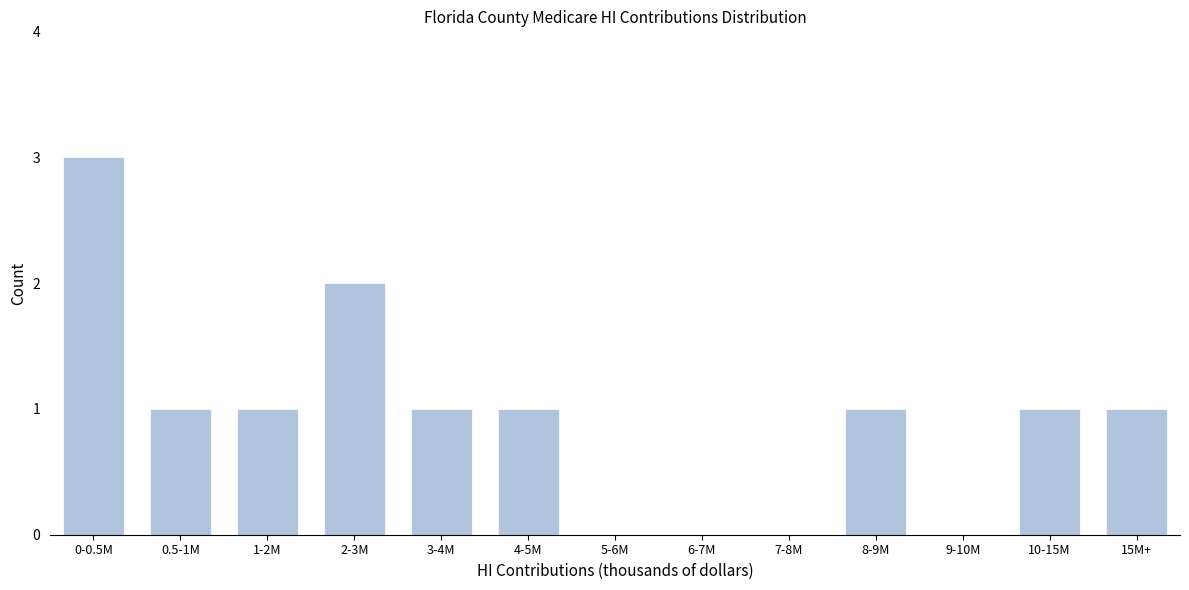

Reading left to right, extract all data points from this chart.

0-0.5M=3	0.5-1M=1	1-2M=1	2-3M=2	3-4M=1	4-5M=1	5-6M=0	6-7M=0	7-8M=0	8-9M=1	9-10M=0	10-15M=1	15M+=1